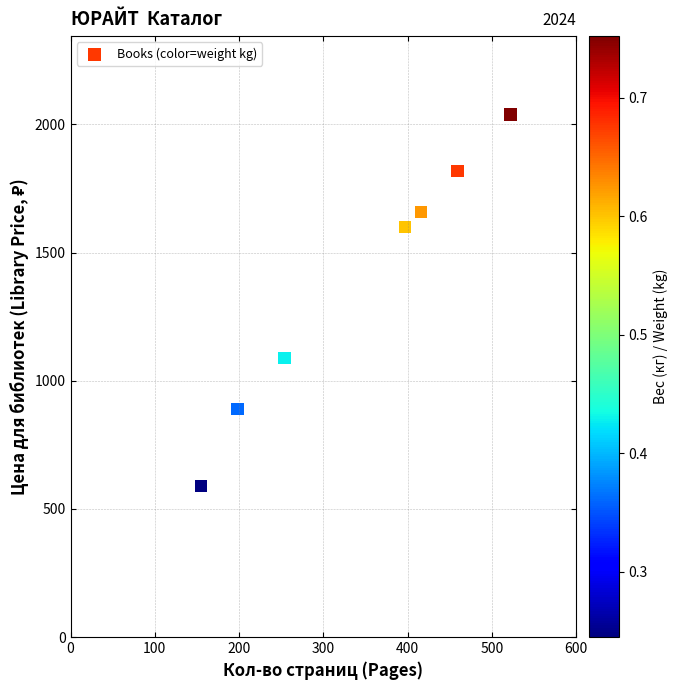

What Y value in the scatter plot is closest to 1314?

1089